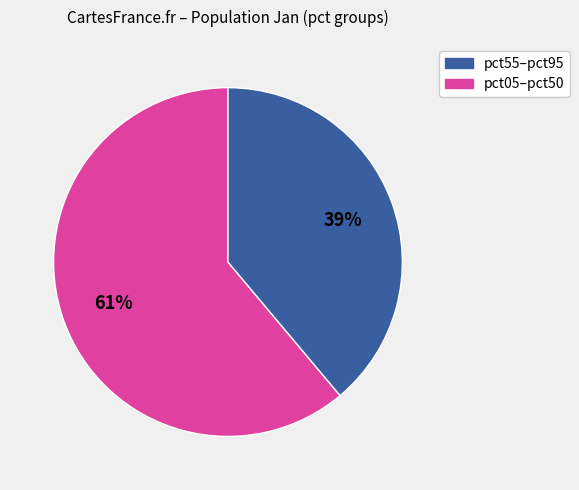

To the nearest percent, what is the average slice percentage?

50%